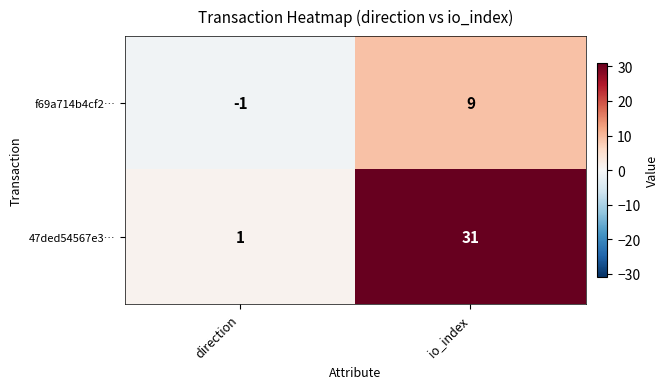

Reading right to left, list all the values displayed in this chart.

f69a714b4cf2…: io_index=9	direction=-1
47ded54567e3…: io_index=31	direction=1